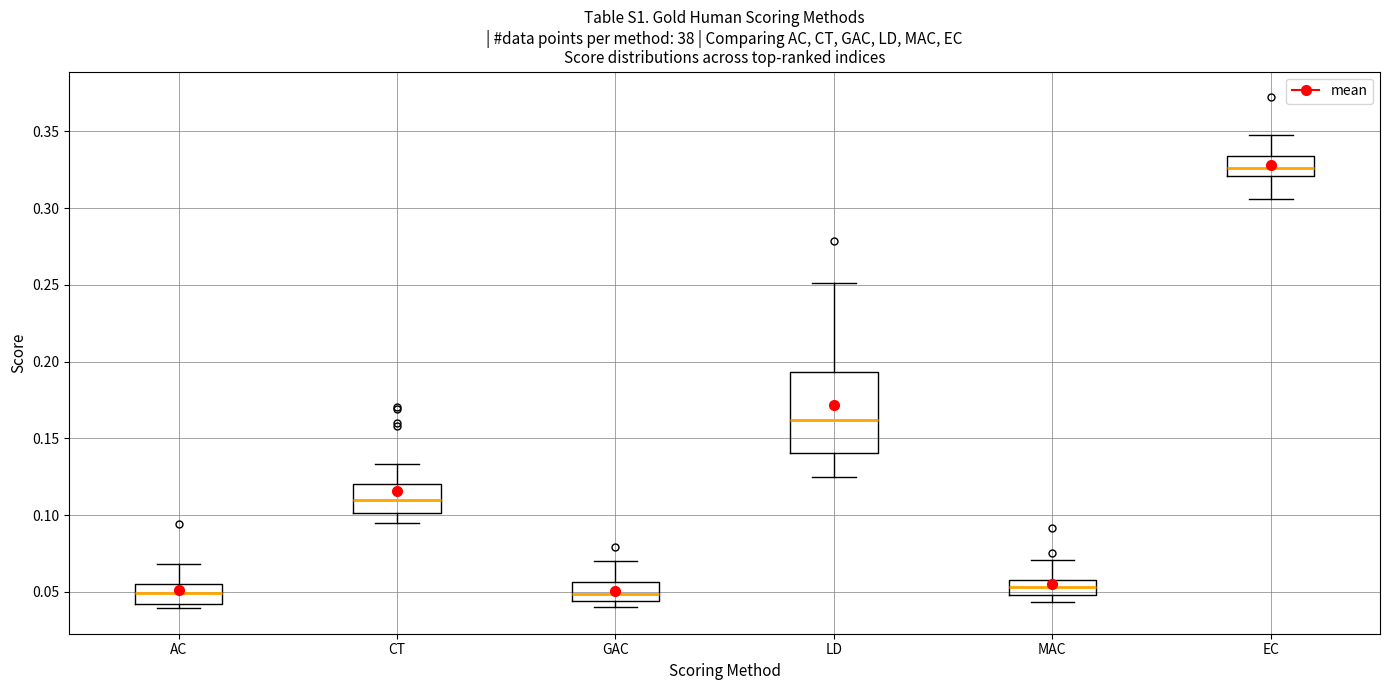

Where does the upper whisker of the box for LD end on the y-axis? The values are not printed on the chart, so give them approximately, as read against the axis.

0.250